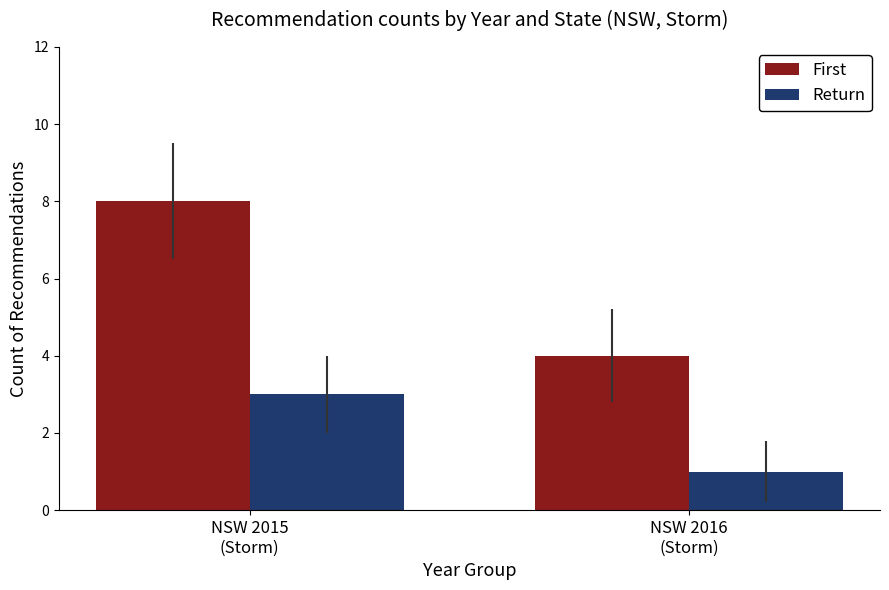

Which series changed the most between NSW 2015
(Storm) and NSW 2016
(Storm)?

First